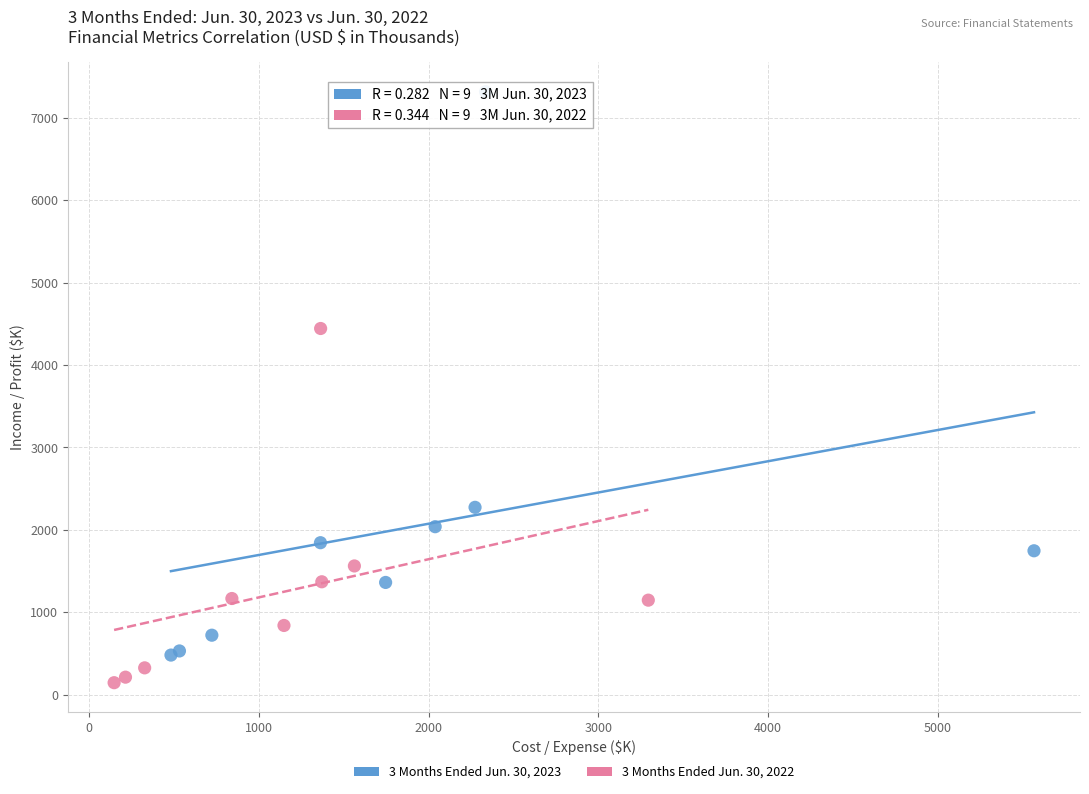

Which series contains the lowest Y value?

3 Months Ended Jun. 30, 2022